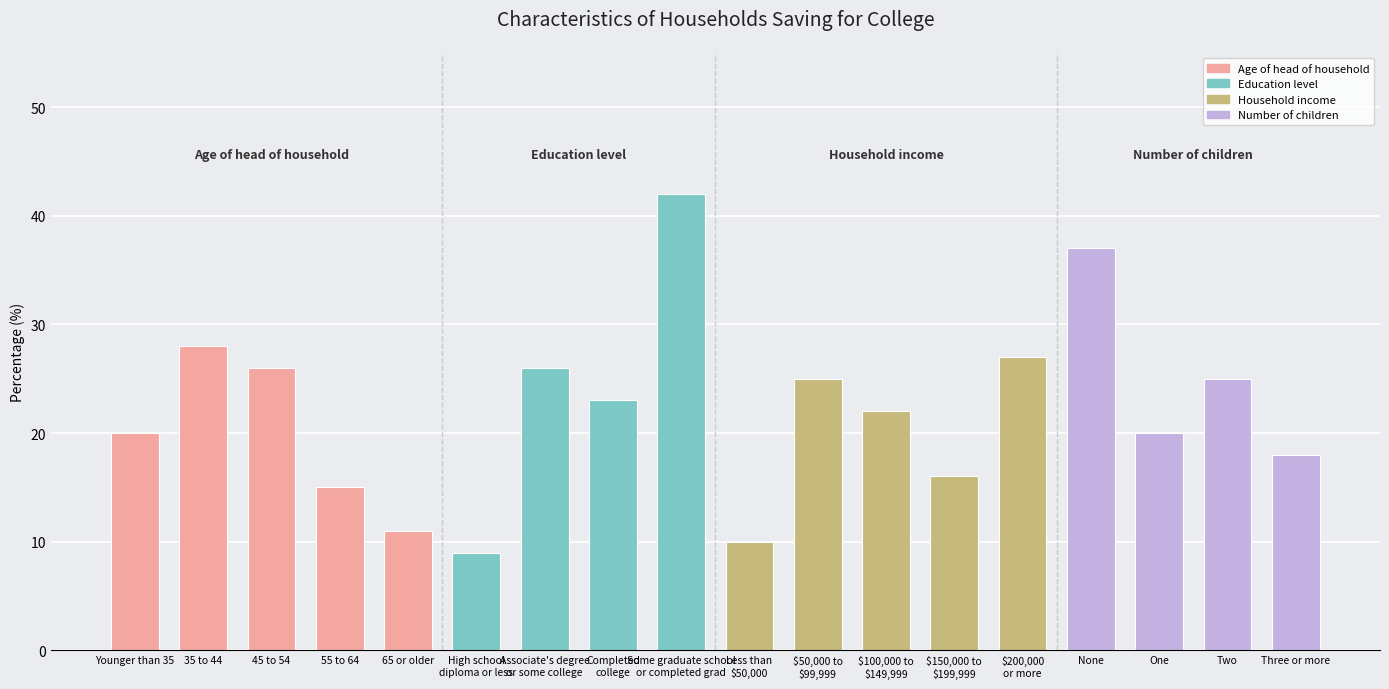

How many bars are there in total?

18